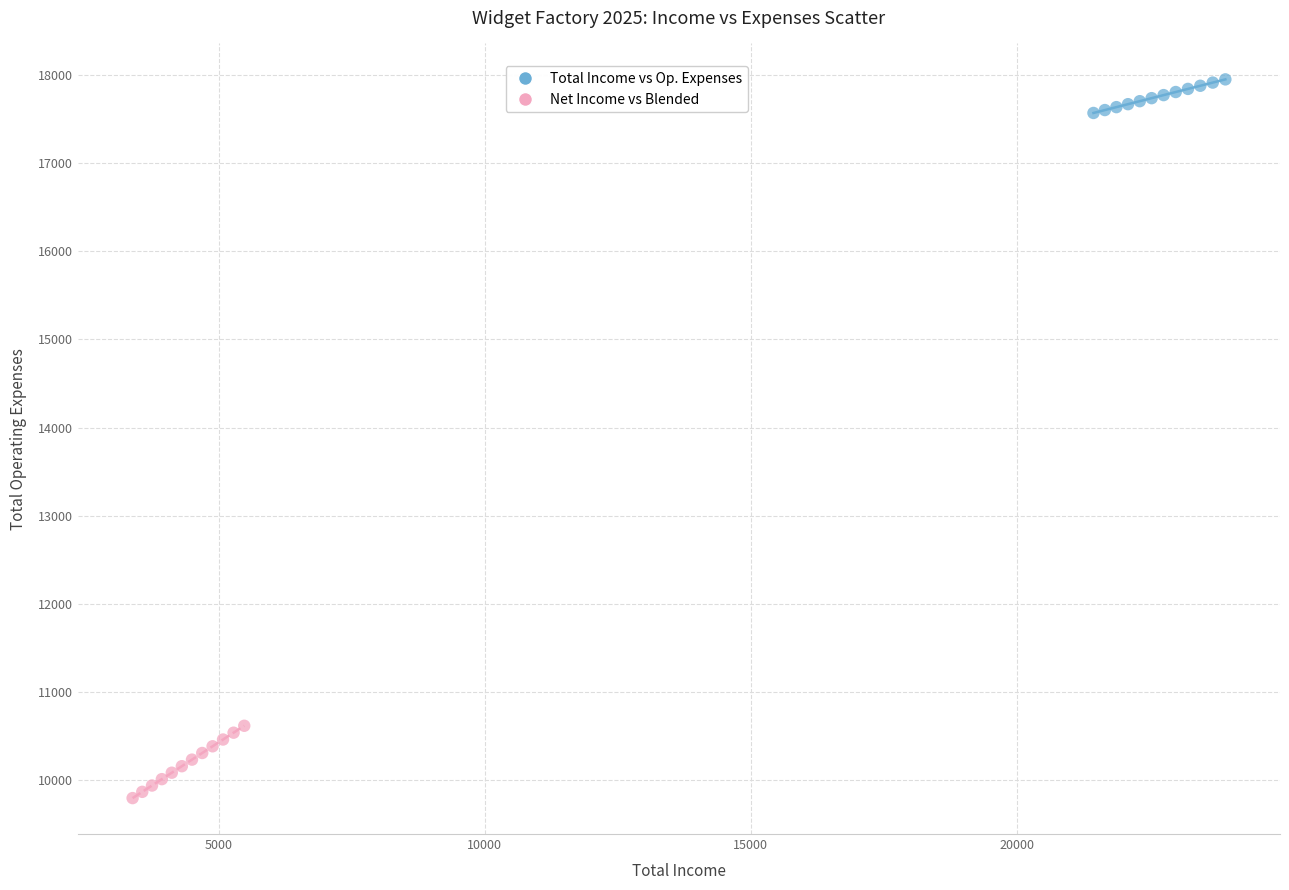

Which series reaches the minimum Y coordinate?

Net Income vs Blended